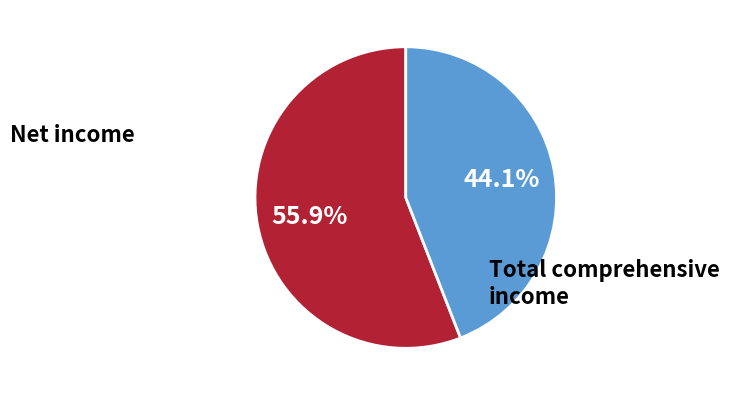

To the nearest percent, what portion does Net income represent?

56%